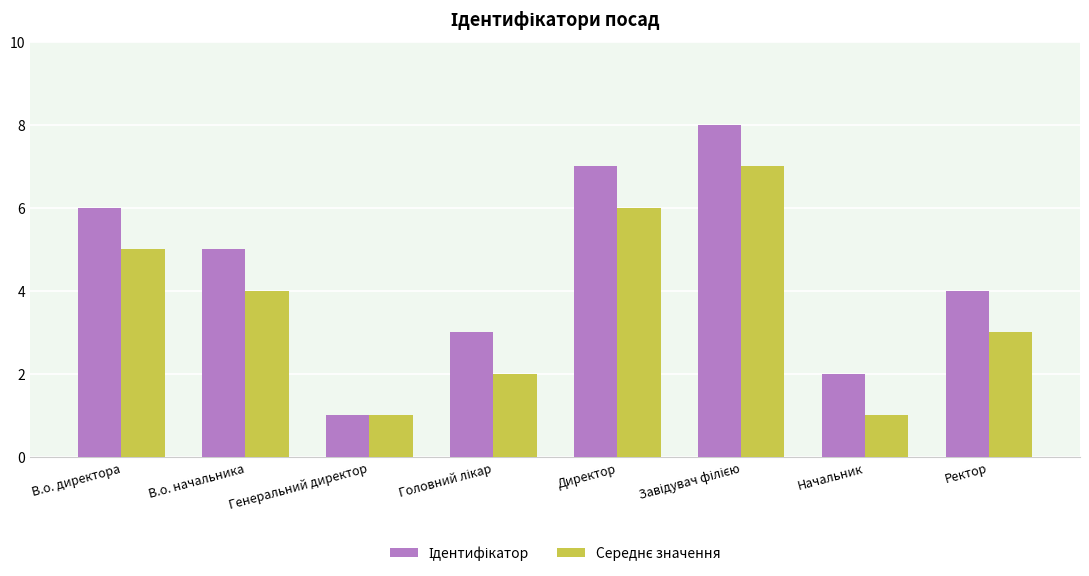

What is the total value across all series at В.о. начальника?

9